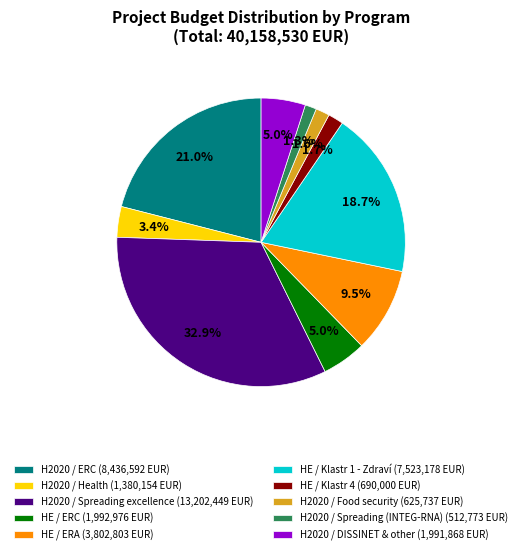

Combined, do H2020 / DISSINET & other (1,991,868 EUR) and H2020 / Food security (625,737 EUR) account for over 50%?

No